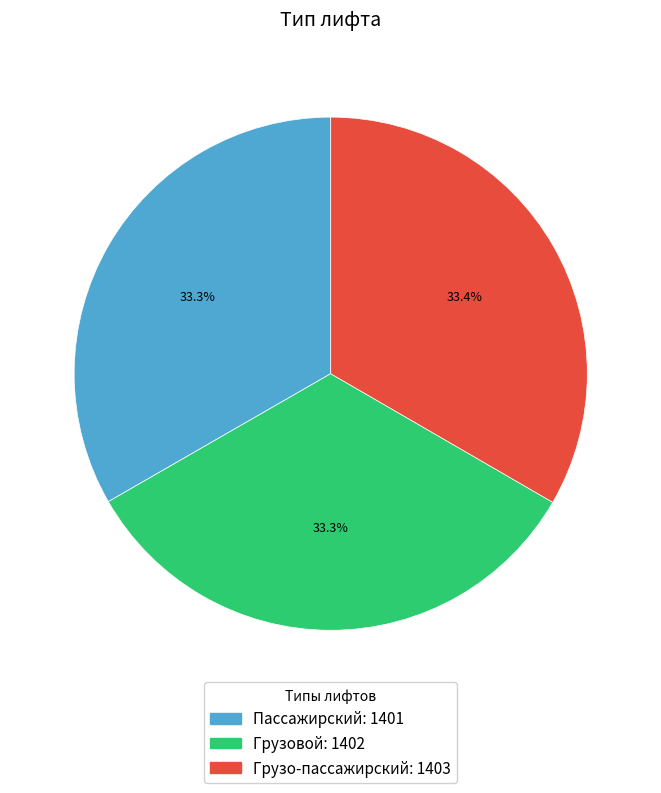

How many slices are in this pie chart?

3